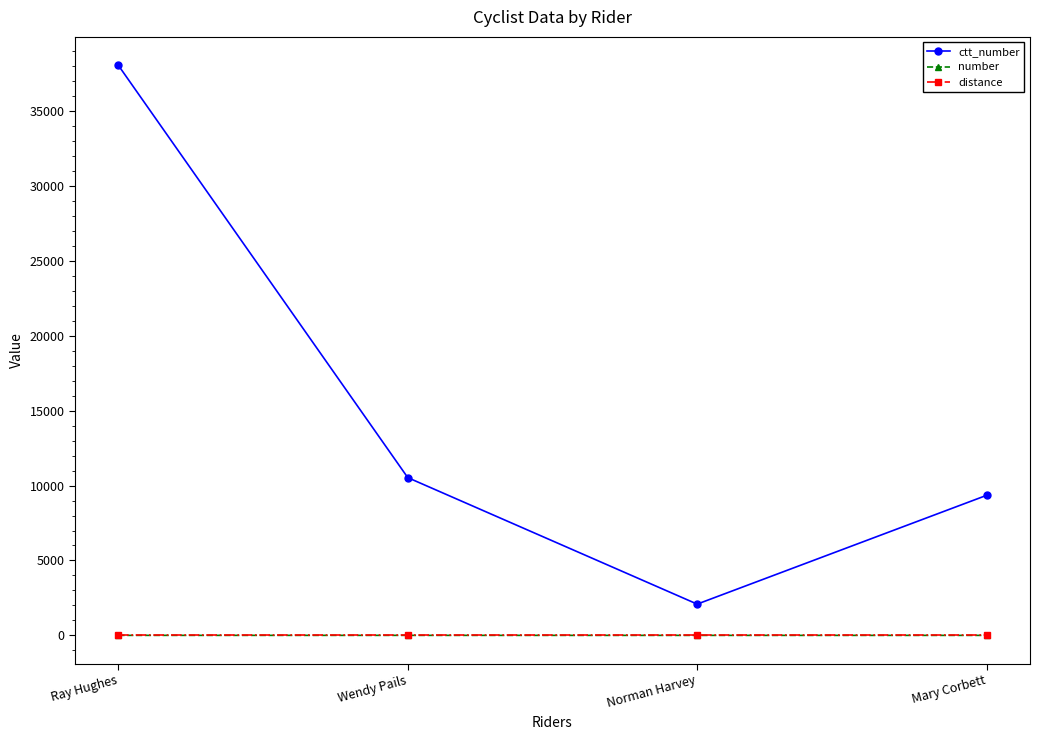

Which series has the widest spread of values?

ctt_number